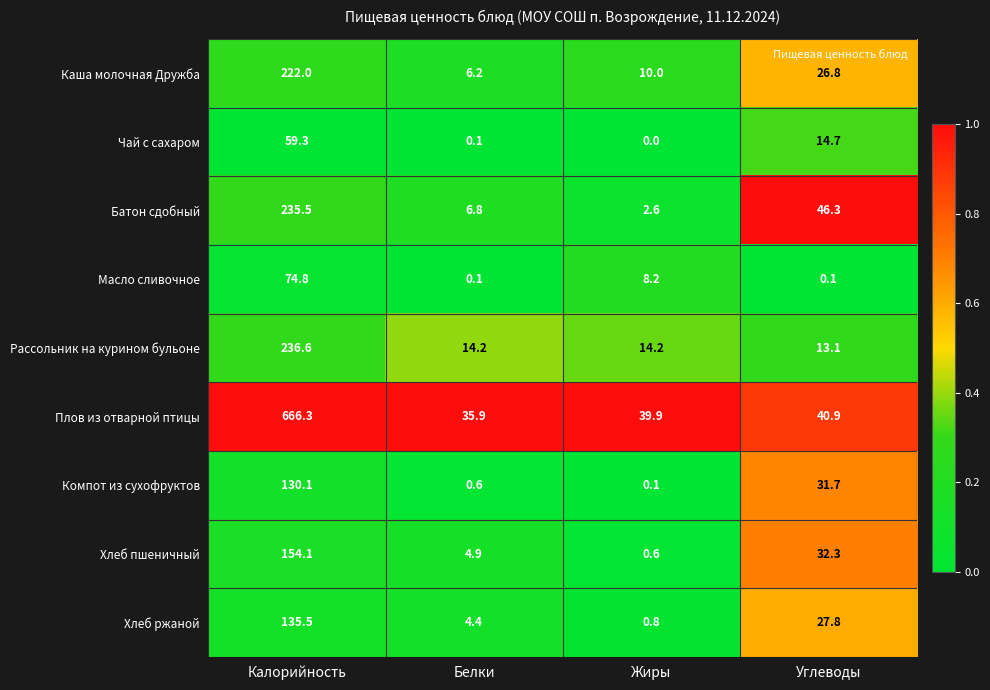

What is the greatest value displayed?

666.3